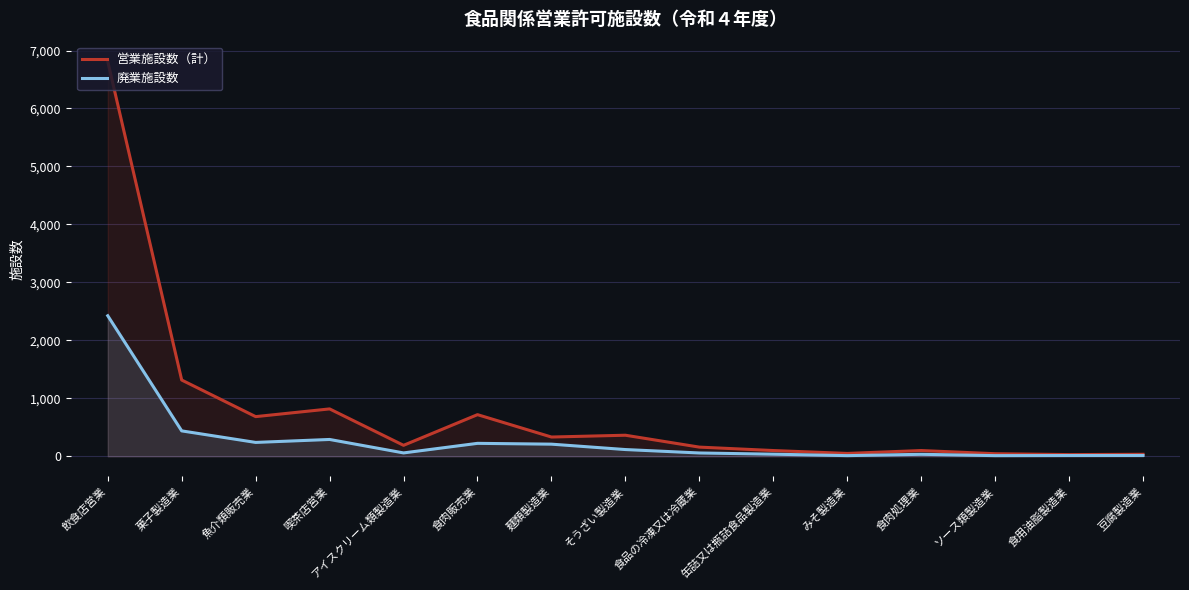

What is the average value of the 営業施設数（計） series?

784